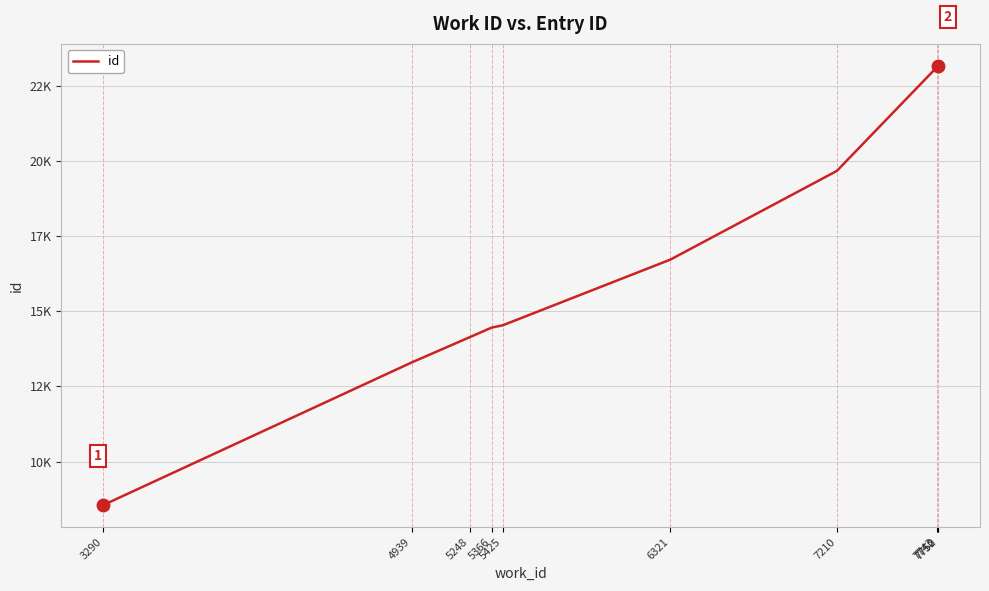

Is this an area chart (filled region under the line)?

No